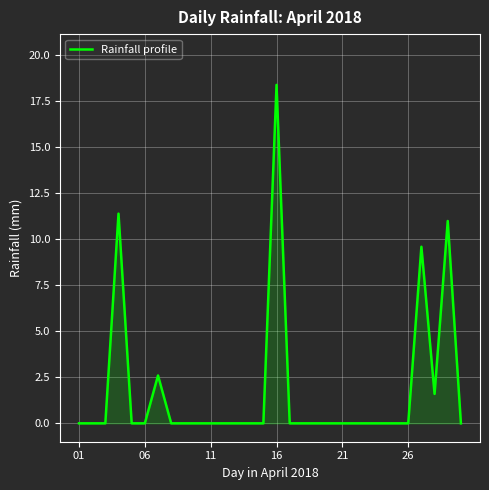

What is the difference between the maximum and minimum values?

18.4